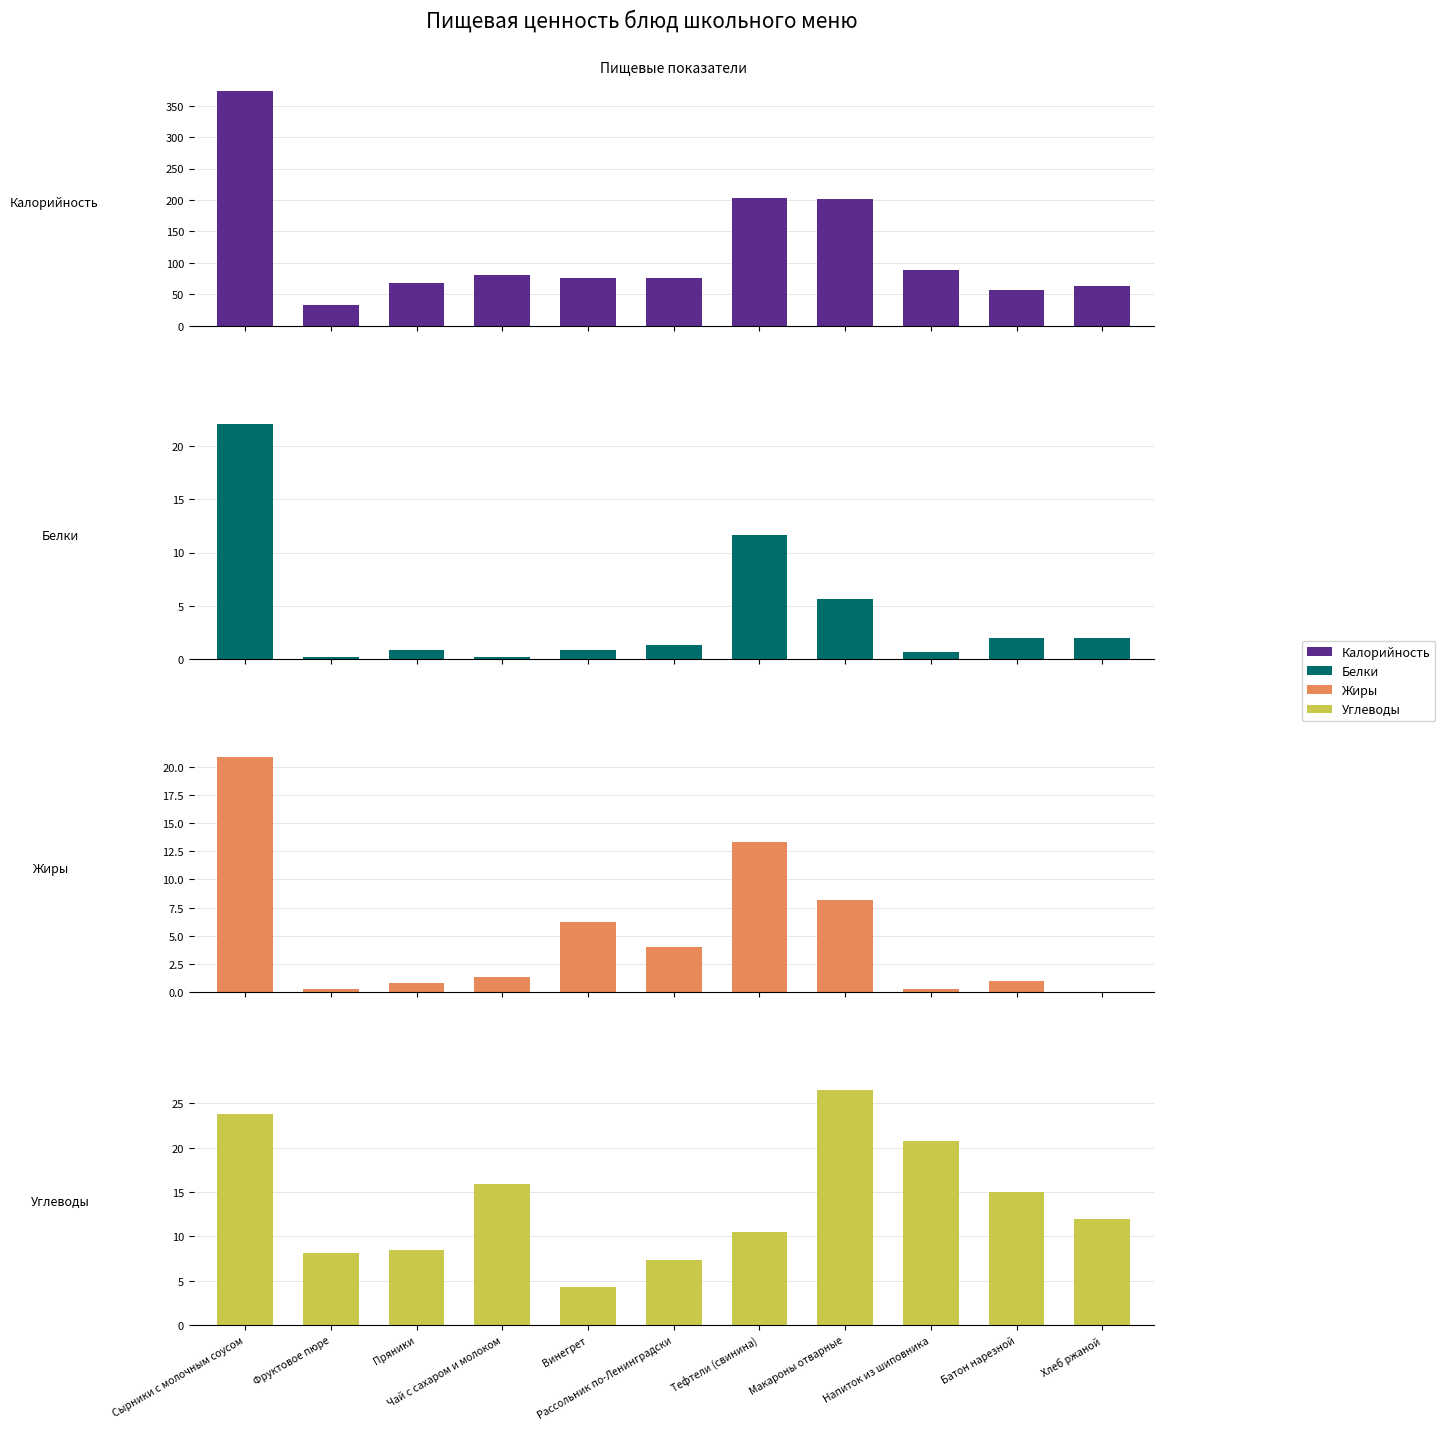

Reading left to right, extract all data points from this chart.

Калорийность: Сырники с молочным соусом=373.6	Фруктовое пюре=32.4	Пряники=68.7	Чай с сахаром и молоком=81.0	Винегрет=75.4	Рассольник по-Ленинградски=76.2	Тефтели (свинина)=202.9	Макароны отварные=201.4	Напиток из шиповника=88.2	Батон нарезной=57.2	Хлеб ржаной=63.0
Белки: Сырники с молочным соусом=22.1	Фруктовое пюре=0.2	Пряники=0.8	Чай с сахаром и молоком=0.1	Винегрет=0.8	Рассольник по-Ленинградски=1.3	Тефтели (свинина)=11.6	Макароны отварные=5.6	Напиток из шиповника=0.7	Батон нарезной=2.0	Хлеб ржаной=2.0
Жиры: Сырники с молочным соусом=20.9	Фруктовое пюре=0.3	Пряники=0.8	Чай с сахаром и молоком=1.4	Винегрет=6.2	Рассольник по-Ленинградски=4.0	Тефтели (свинина)=13.3	Макароны отварные=8.2	Напиток из шиповника=0.3	Батон нарезной=1.0	Хлеб ржаной=0.0
Углеводы: Сырники с молочным соусом=23.9	Фруктовое пюре=8.1	Пряники=8.5	Чай с сахаром и молоком=15.9	Винегрет=4.3	Рассольник по-Ленинградски=7.3	Тефтели (свинина)=10.5	Макароны отварные=26.5	Напиток из шиповника=20.8	Батон нарезной=15.0	Хлеб ржаной=12.0